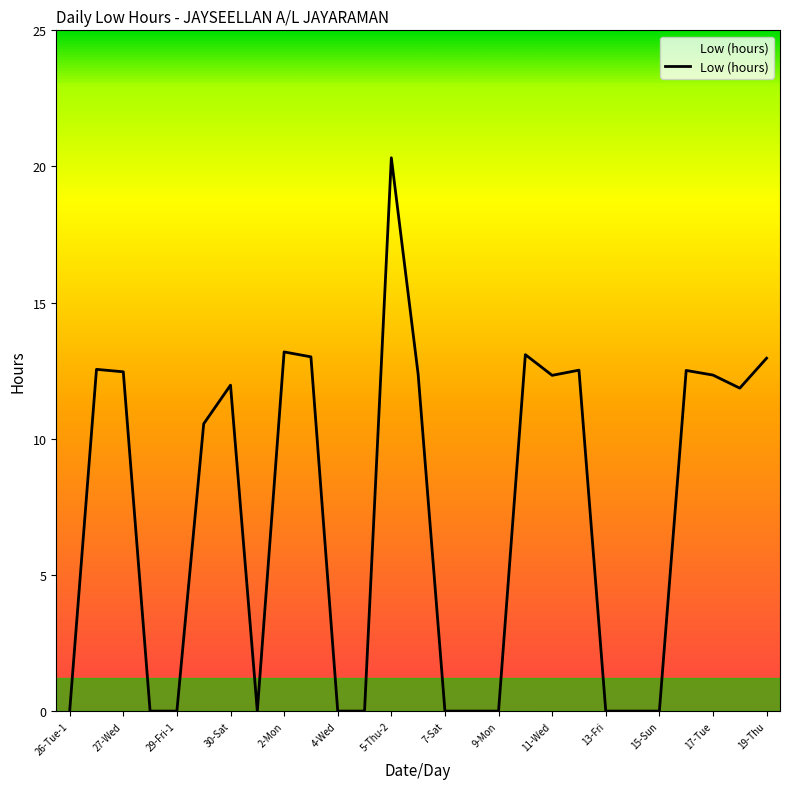

What is the greatest value displayed?

20.3